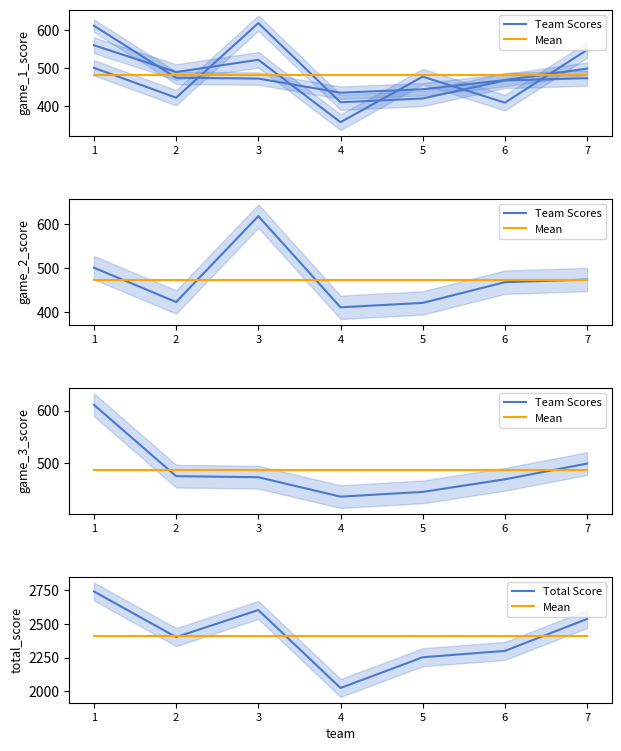

What is the approximate value of Team Scores at 1?

611.0